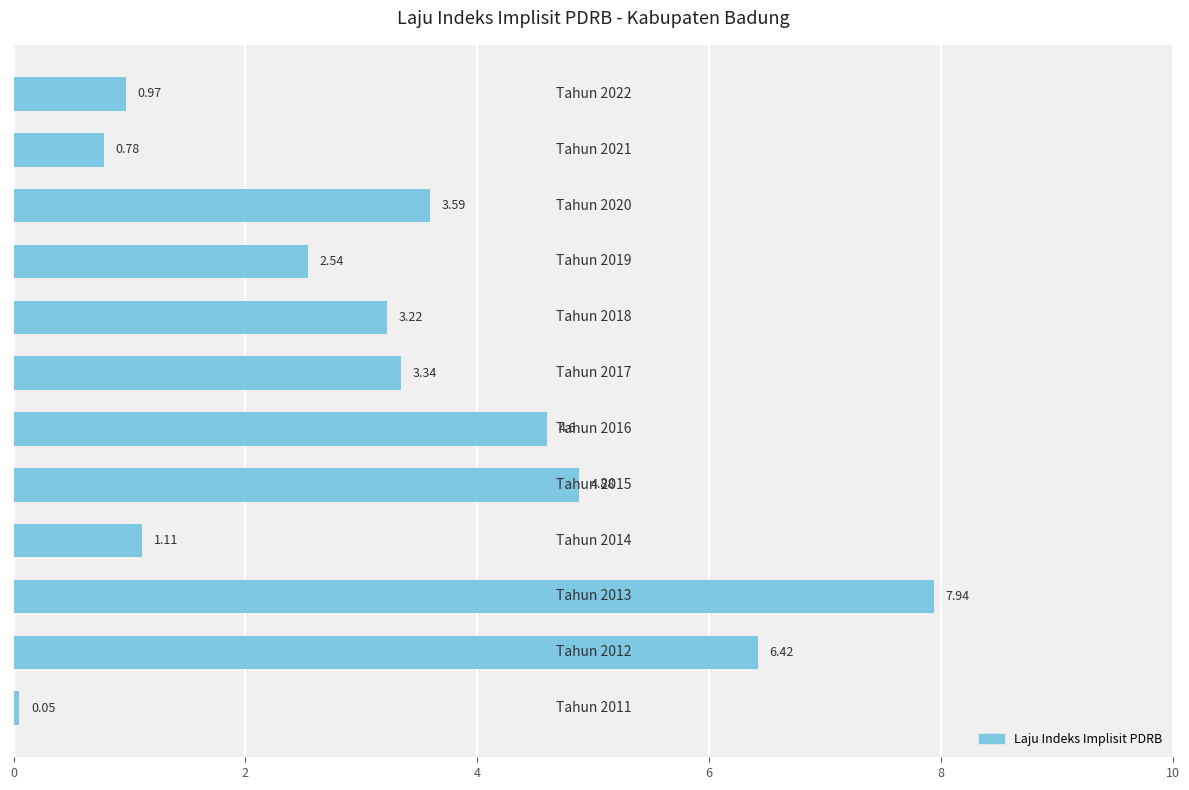

What is the difference between the second highest and minimum values?

6.4